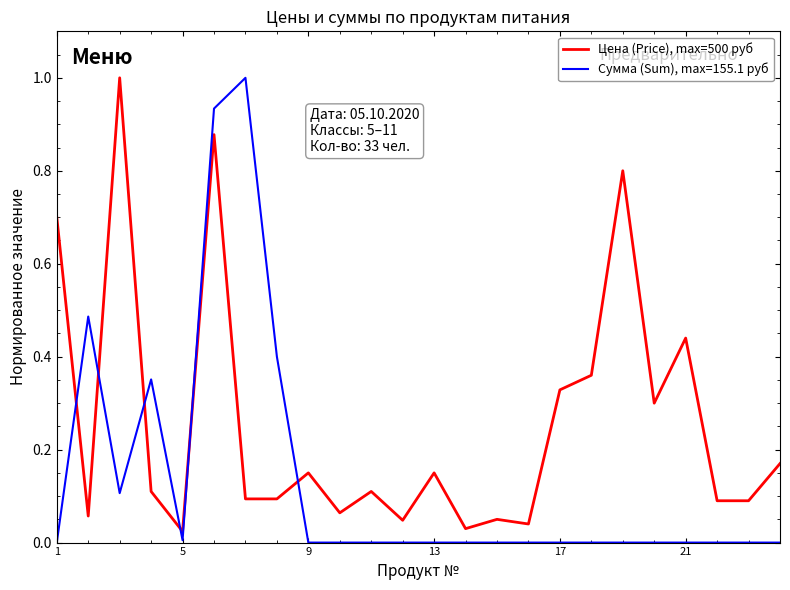

What is the maximum value for Сумма (Sum), max=155.1 руб?

1.0